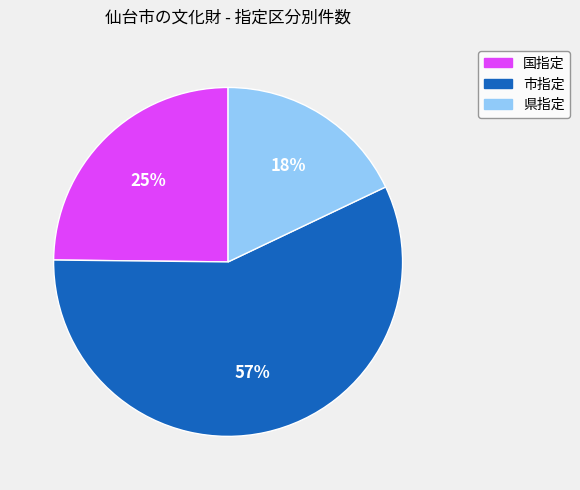

The 国指定 slice represents 25% of the pie. True or false?

True